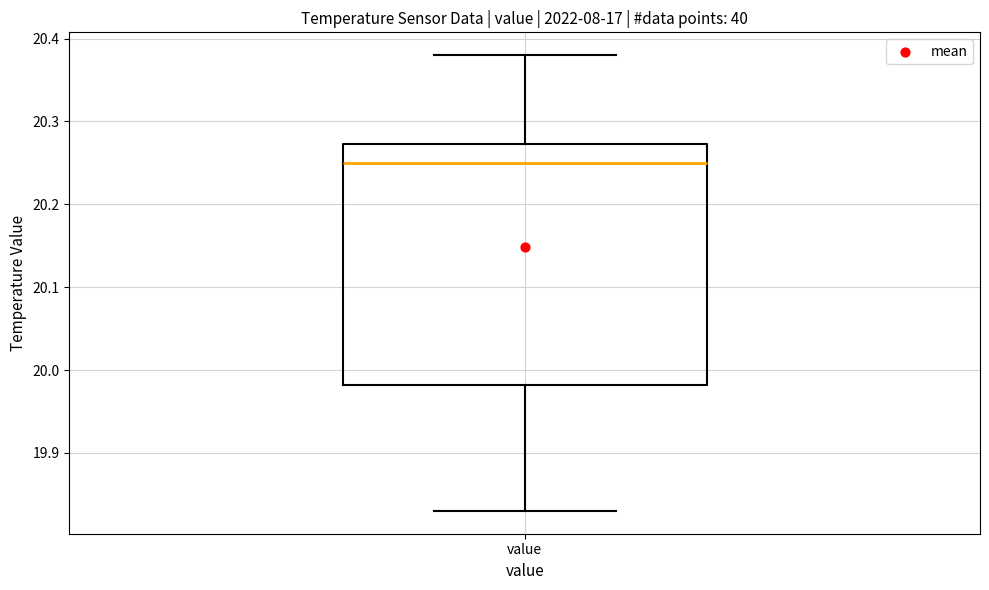

Where is the upper edge of the box for value on the y-axis? The values are not printed on the chart, so give them approximately, as read against the axis.

20.27